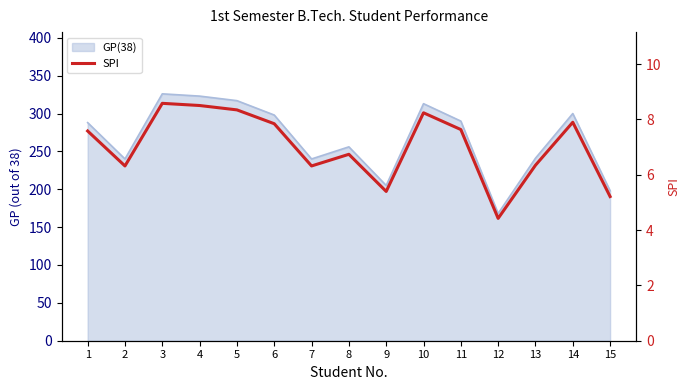

True or false: the data shows 3.3 at 14.

False